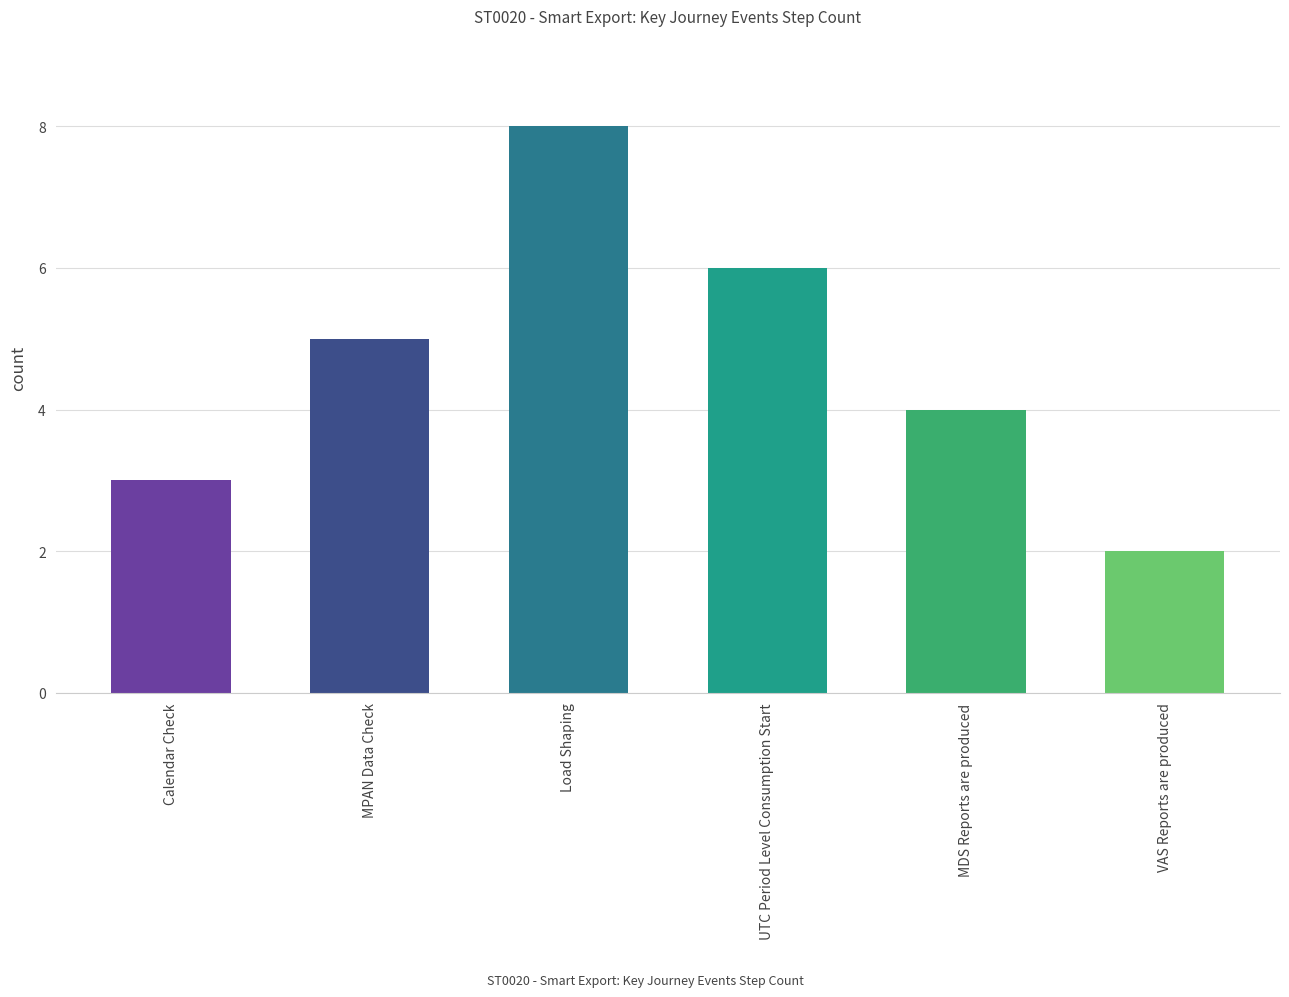

What position from the left is UTC Period Level Consumption Start?

4